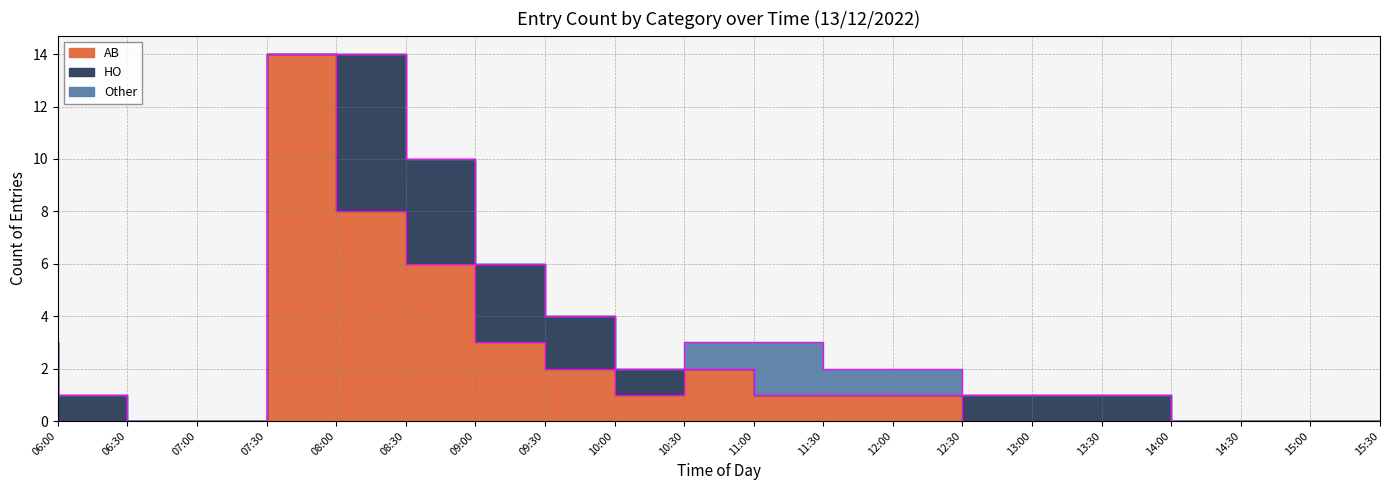

What is the sum of all Other values?

5